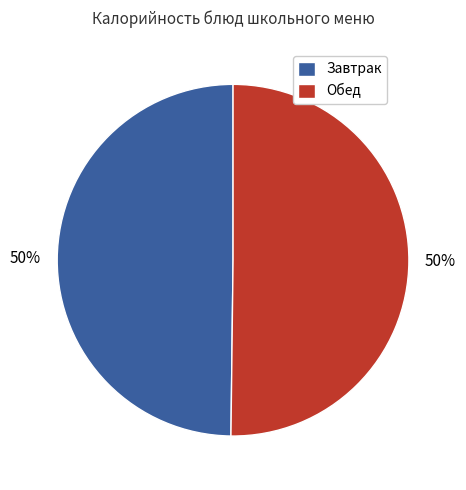

To the nearest percent, what is the difference between the largest and smallest slice percentages?

0%